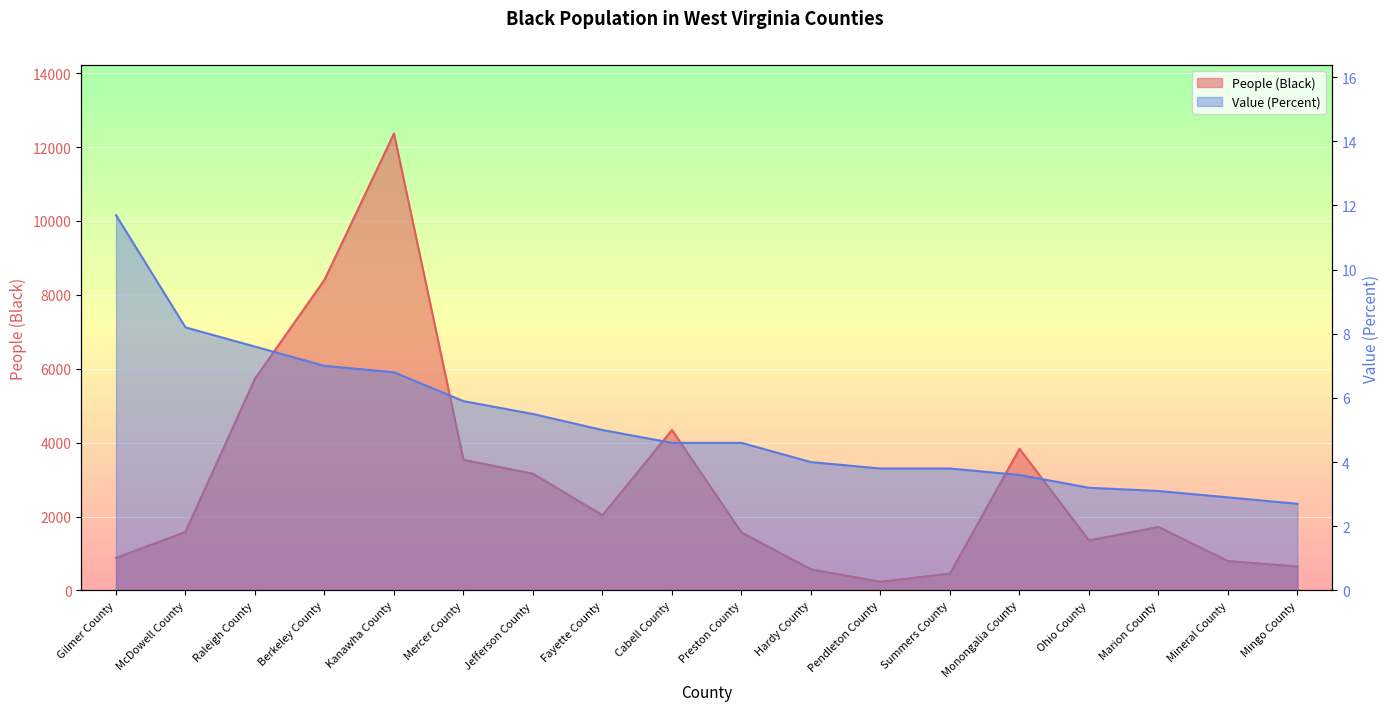

Reading left to right, transcribe all the data shown in this chart.

People (Black): Gilmer County=878.0	McDowell County=1584.0	Raleigh County=5732.0	Berkeley County=8406.0	Kanawha County=12365.0	Mercer County=3535.0	Jefferson County=3158.0	Fayette County=2034.0	Cabell County=4341.0	Preston County=1569.0	Hardy County=569.0	Pendleton County=235.0	Summers County=455.0	Monongalia County=3832.0	Ohio County=1354.0	Marion County=1717.0	Mineral County=795.0	Mingo County=646.0
Value (Percent): Gilmer County=11.7	McDowell County=8.2	Raleigh County=7.6	Berkeley County=7.0	Kanawha County=6.8	Mercer County=5.9	Jefferson County=5.5	Fayette County=5.0	Cabell County=4.6	Preston County=4.6	Hardy County=4.0	Pendleton County=3.8	Summers County=3.8	Monongalia County=3.6	Ohio County=3.2	Marion County=3.1	Mineral County=2.9	Mingo County=2.7